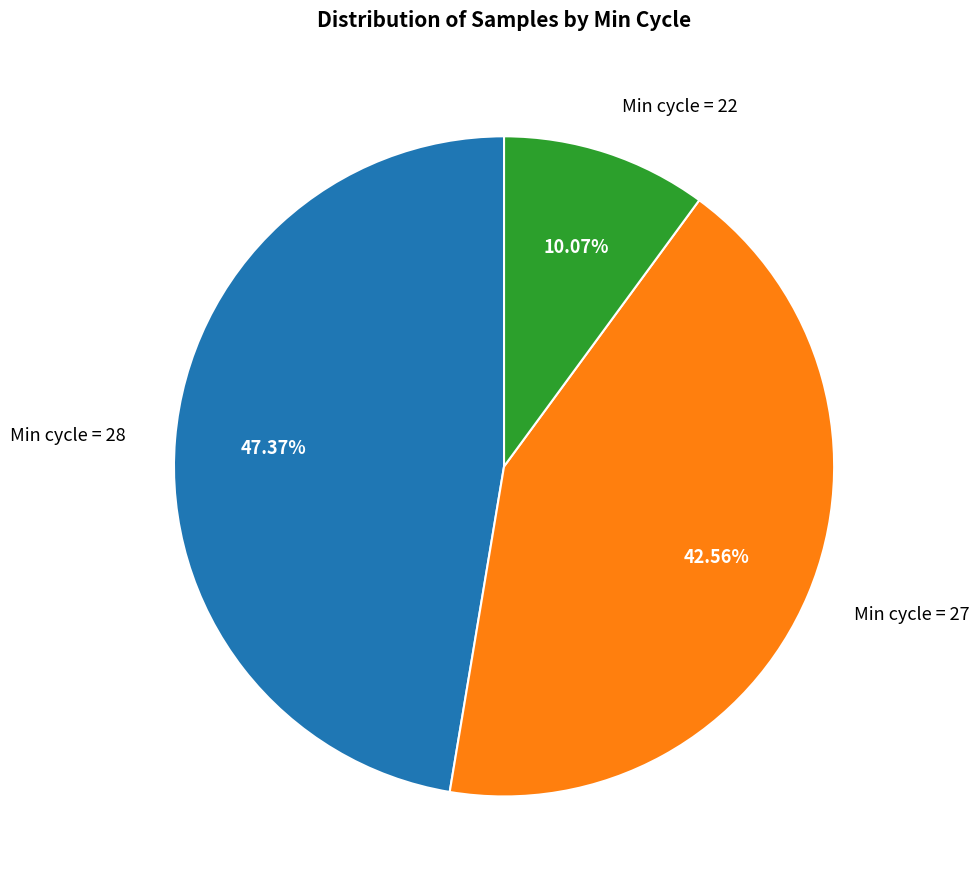

Do Min cycle = 27 and Min cycle = 22 together represent more than half of the pie?

Yes